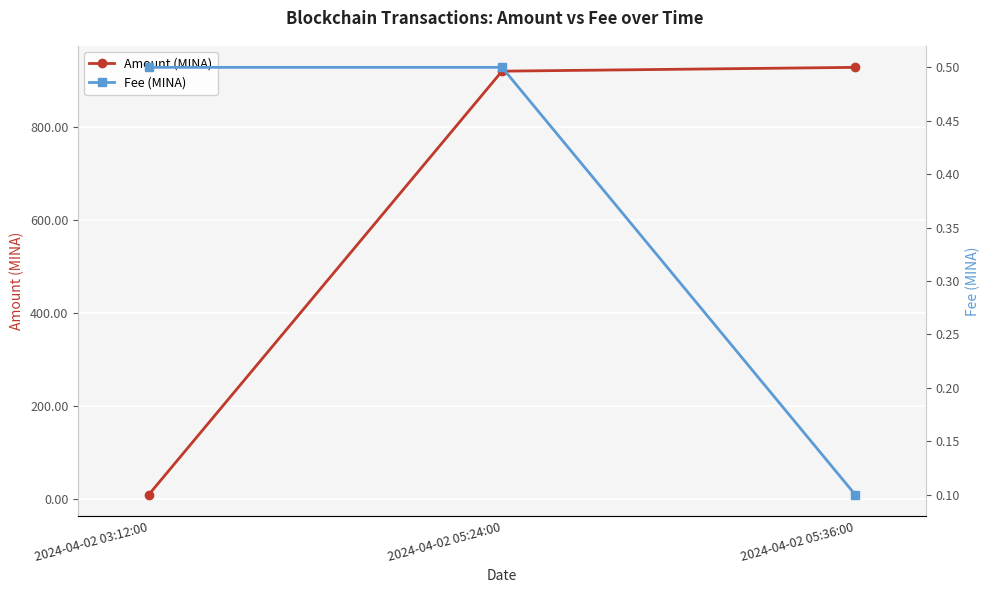

What is the difference between the maximum and minimum values in the Amount (MINA) series?

918.6